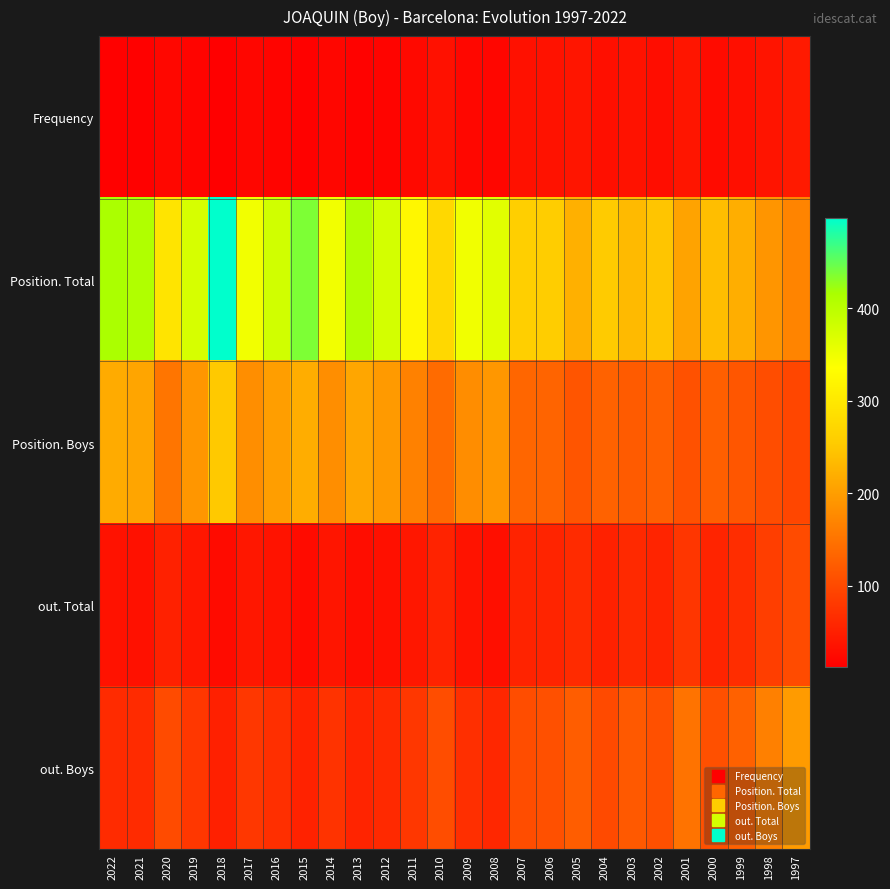

What is the total value across all series at 2009?

655